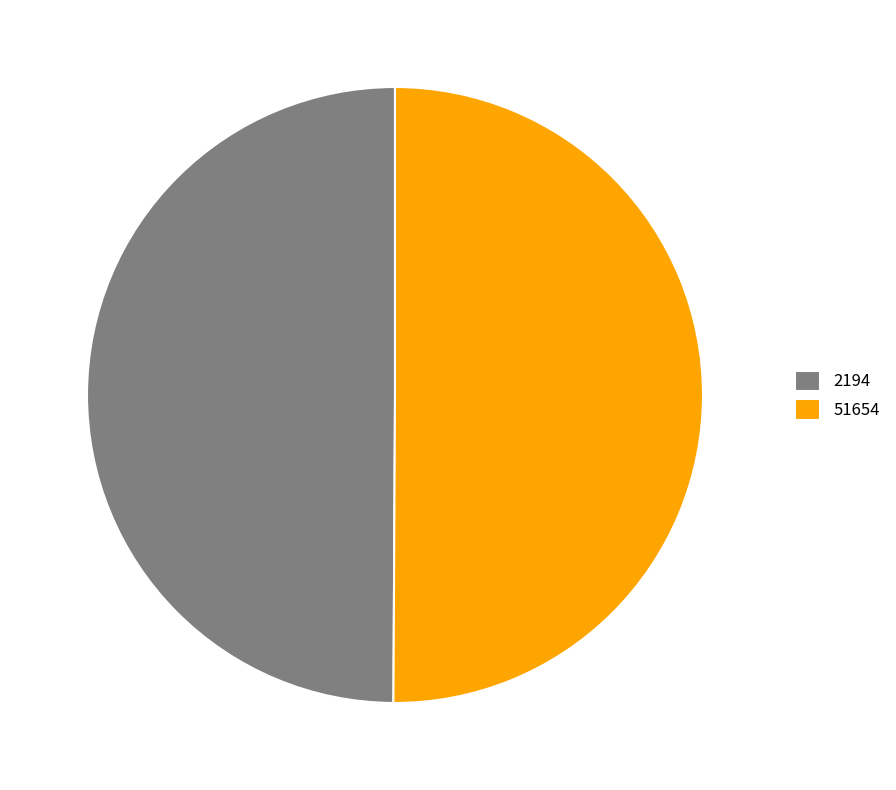

How many segments does this pie chart have?

2